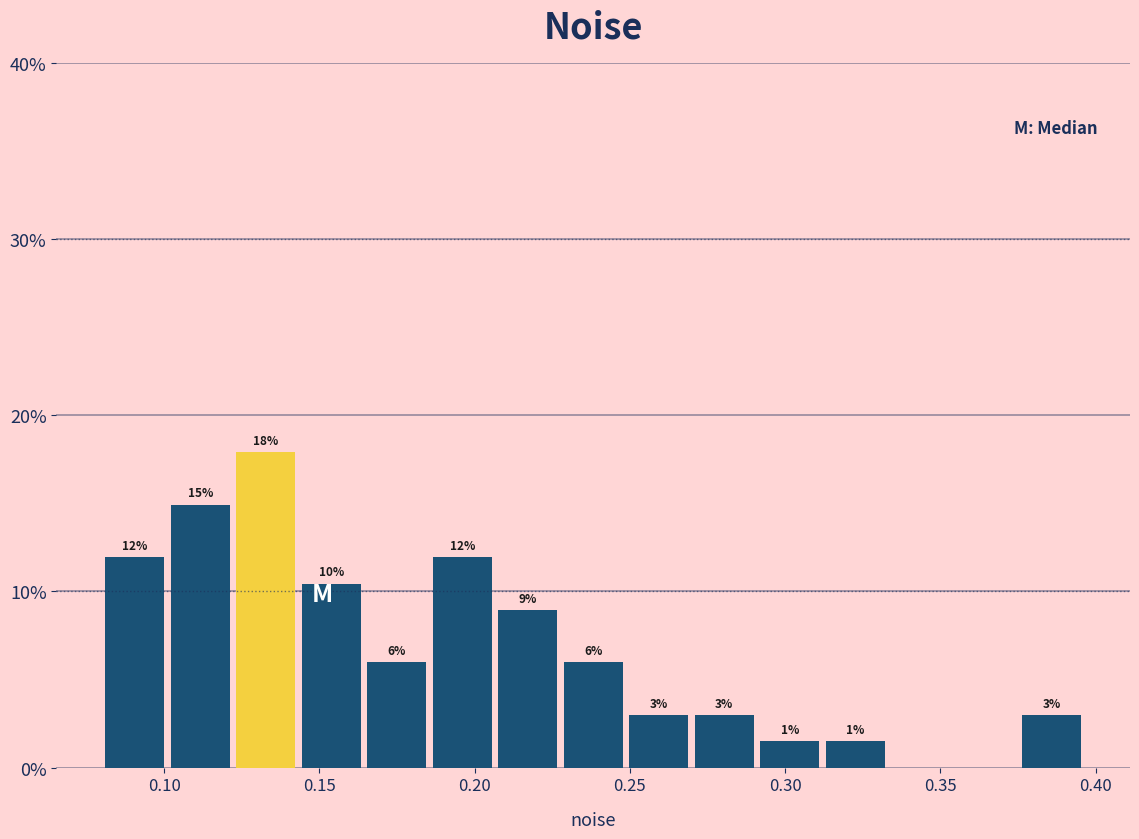

Over which range of the x-axis is the bar tallest?

0.120 to 0.145